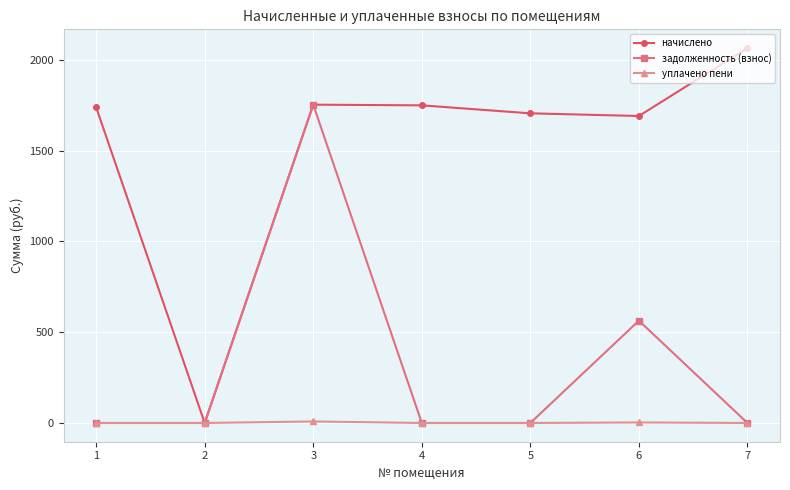

The value of начислено at 4 is 362.3. True or false?

False